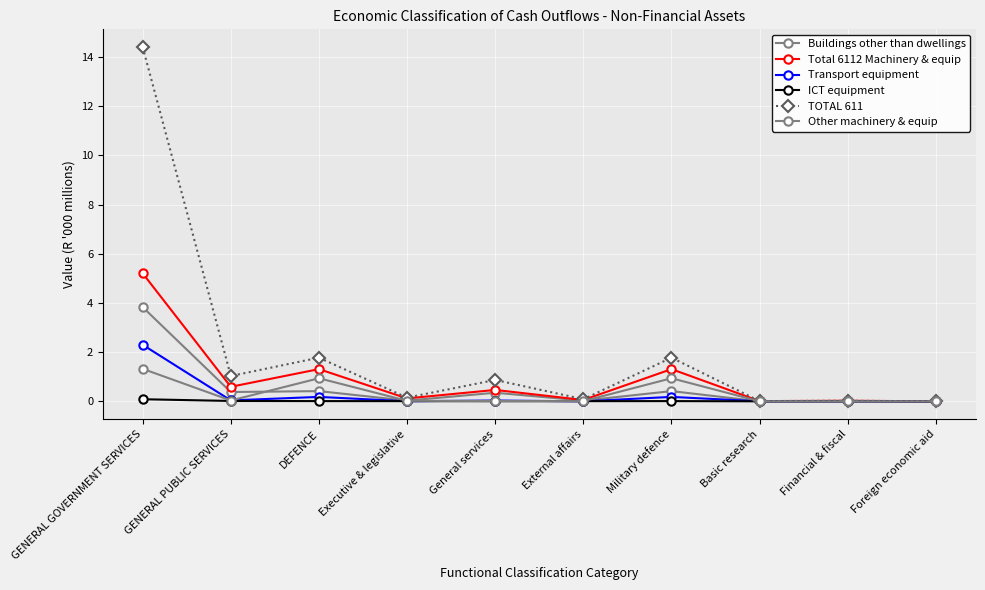

Is the value of Other machinery & equip at DEFENCE greater than the value of Transport equipment at Financial & fiscal?

Yes